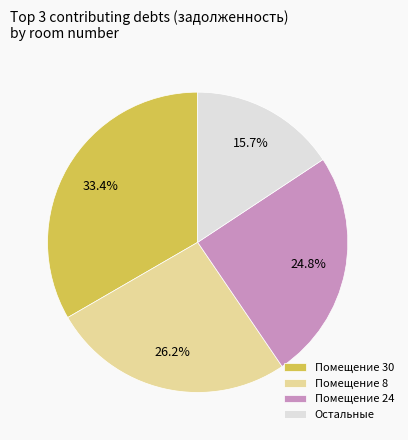

Which has a higher value, Остальные or Помещение 30?

Помещение 30